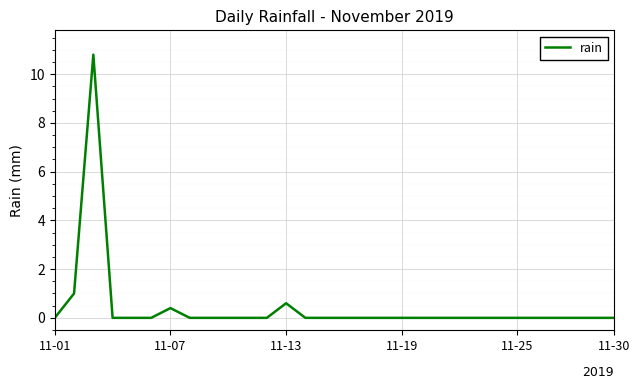

What is the maximum value shown in the chart?

10.8